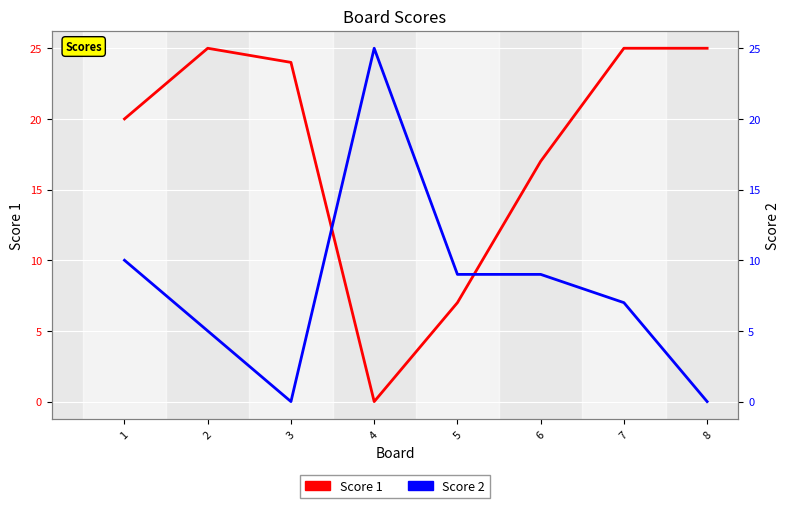

What is the greatest value displayed?

25